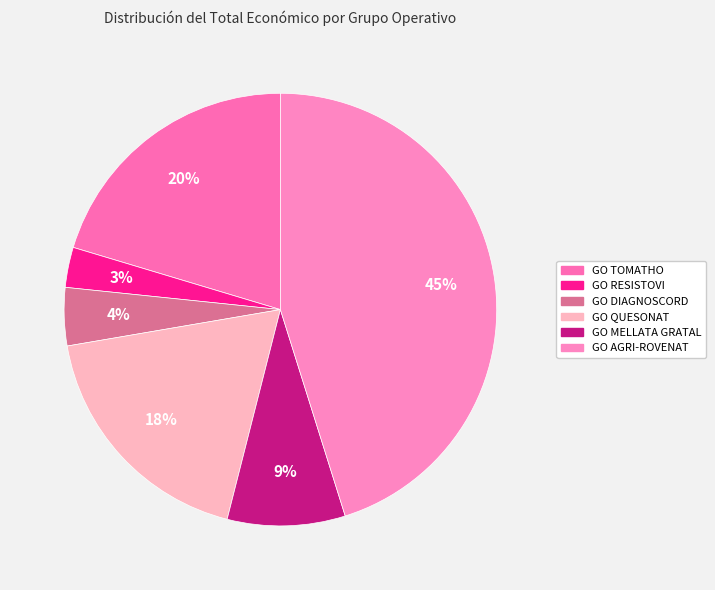

What is the ratio of the value at GO RESISTOVI to the value at GO MELLATA GRATAL?

0.3